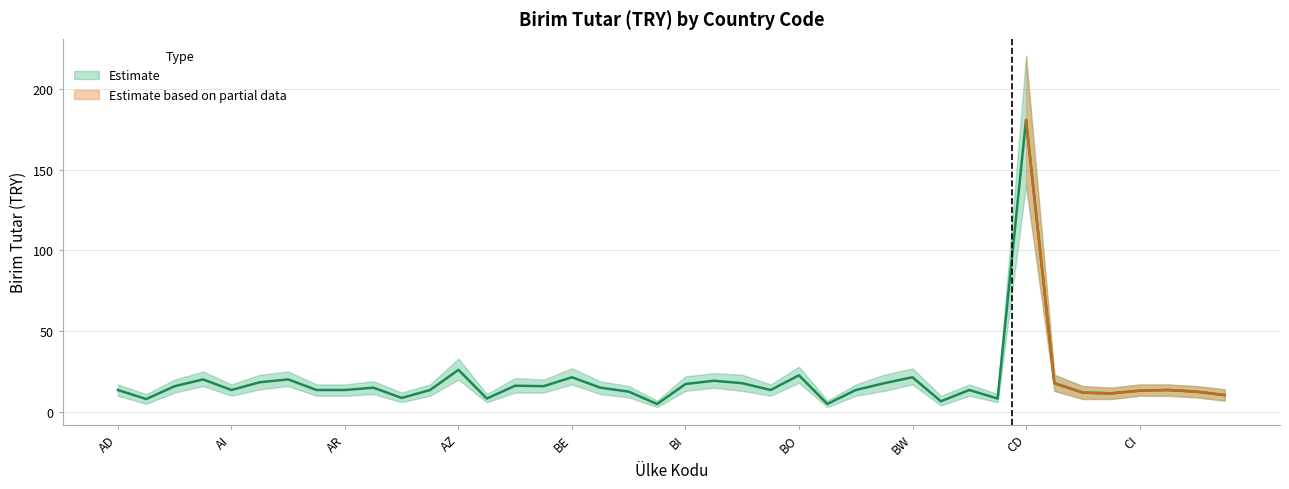

List the labels in order of value, smallest first.

BH, BR, BY, AE, BA, CA, AU, CM, CH, CG, BG, CL, CI, AD, AI, AO, AR, AW, BN, BS, BZ, CK, AT, BF, AF, BD, BB, BI, BM, BT, CF, AL, BJ, AG, AM, BE, BW, BO, AZ, CD